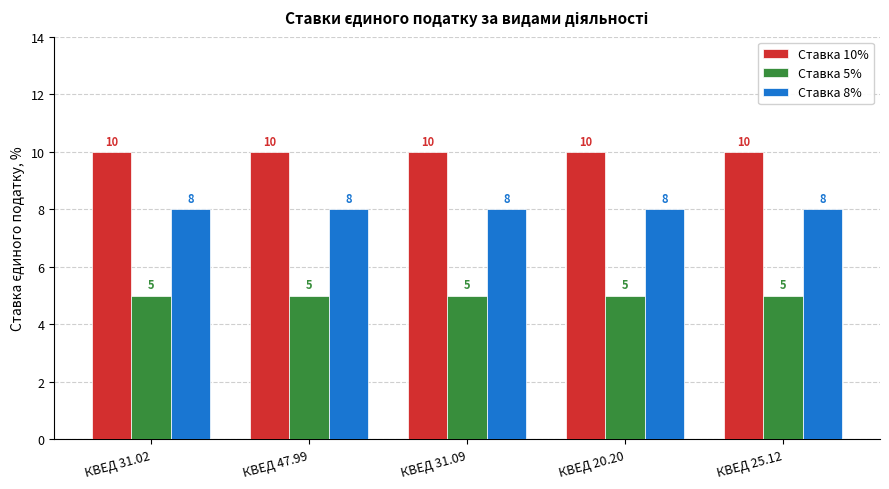

What is the minimum value for Ставка 5%?

5